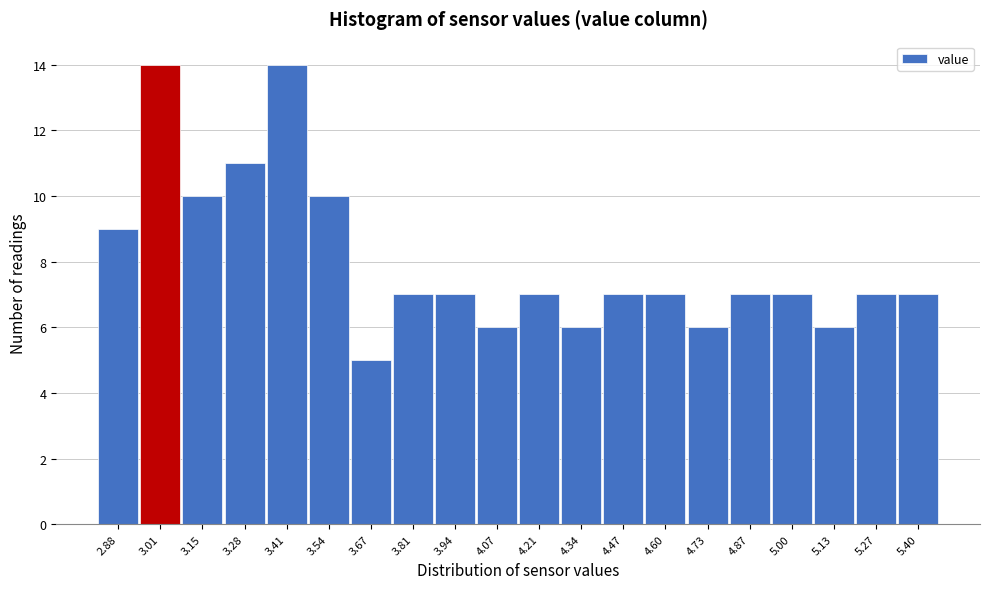

Reading left to right, transcribe all the data shown in this chart.

2.88=9	3.01=14	3.15=10	3.28=11	3.41=14	3.54=10	3.67=5	3.81=7	3.94=7	4.07=6	4.21=7	4.34=6	4.47=7	4.60=7	4.73=6	4.87=7	5.00=7	5.13=6	5.27=7	5.40=7